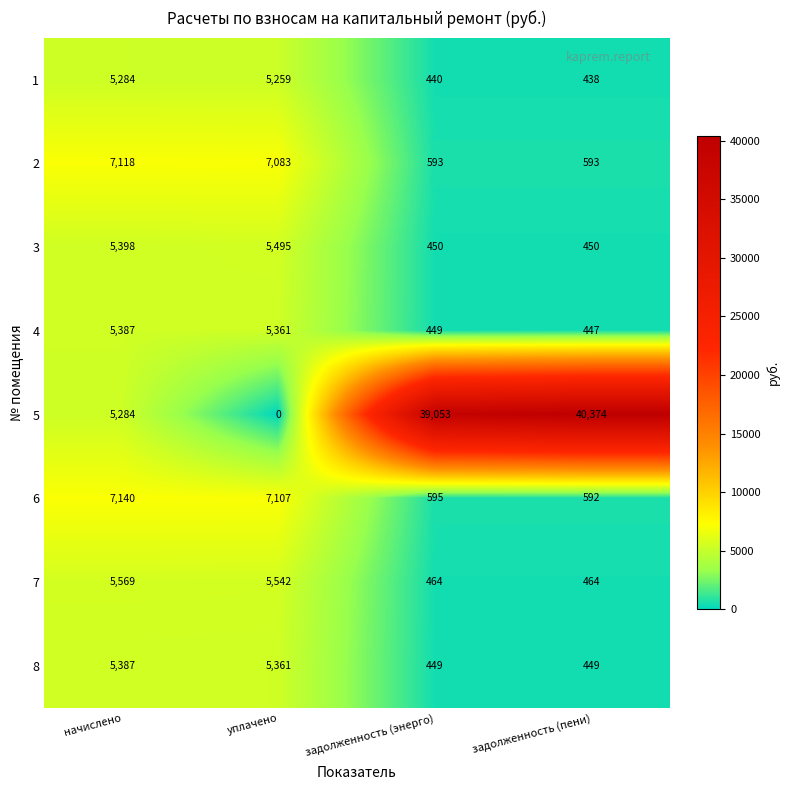

Which series has the largest total across all categories?

5